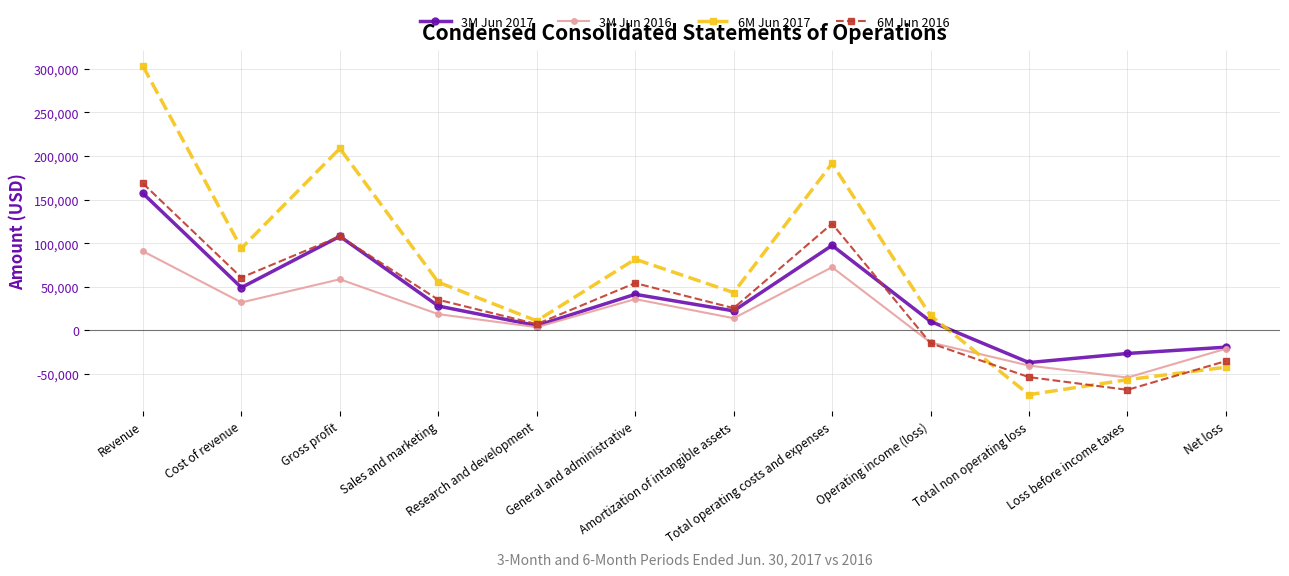

How many interior local peaks does the 6M Jun 2017 series have?

3